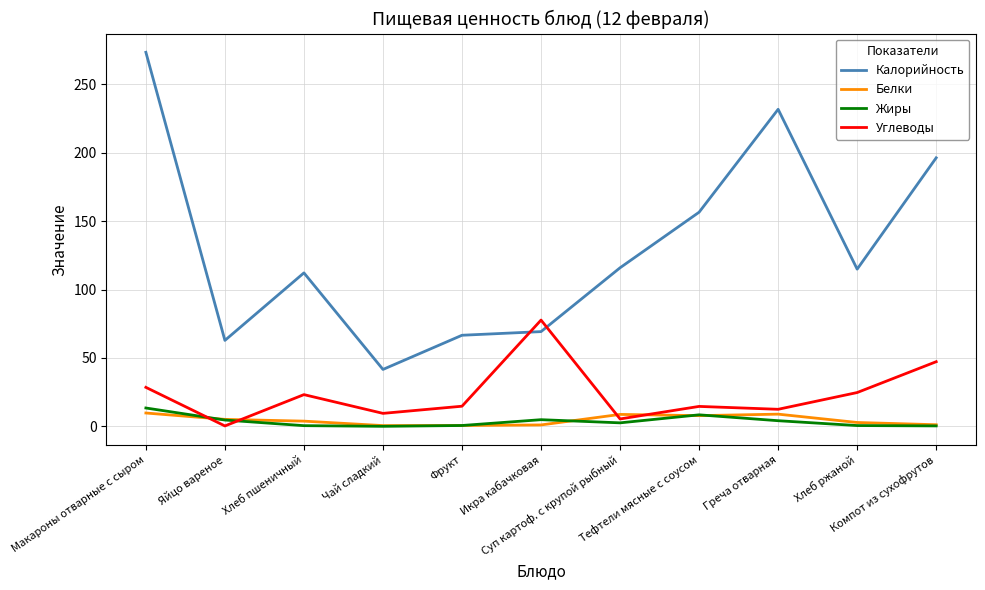

True or false: Калорийность and Белки intersect in this chart.

False